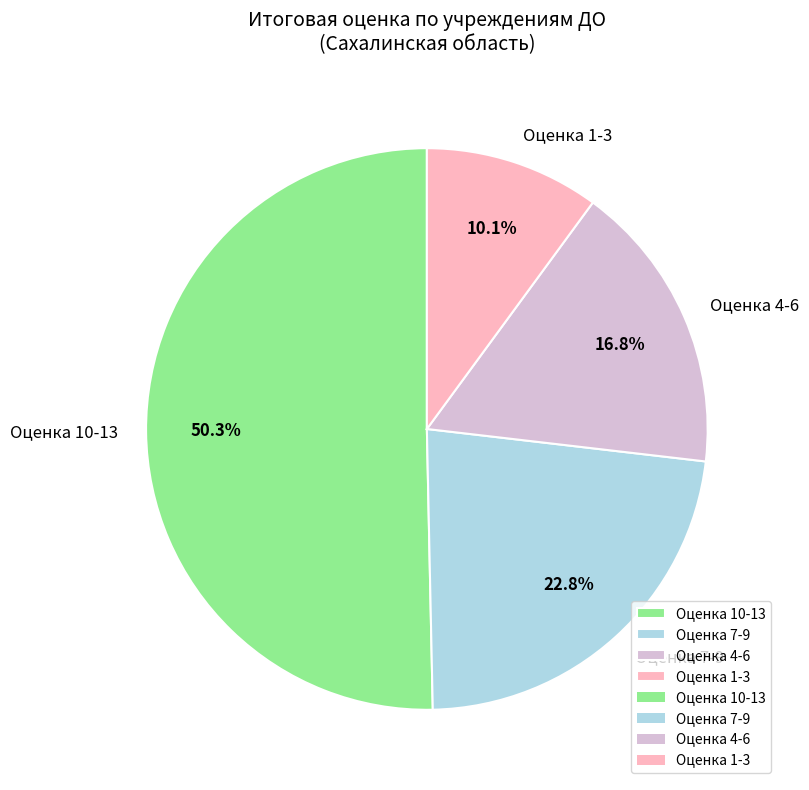

What is the largest slice in the pie chart?

Оценка 10-13